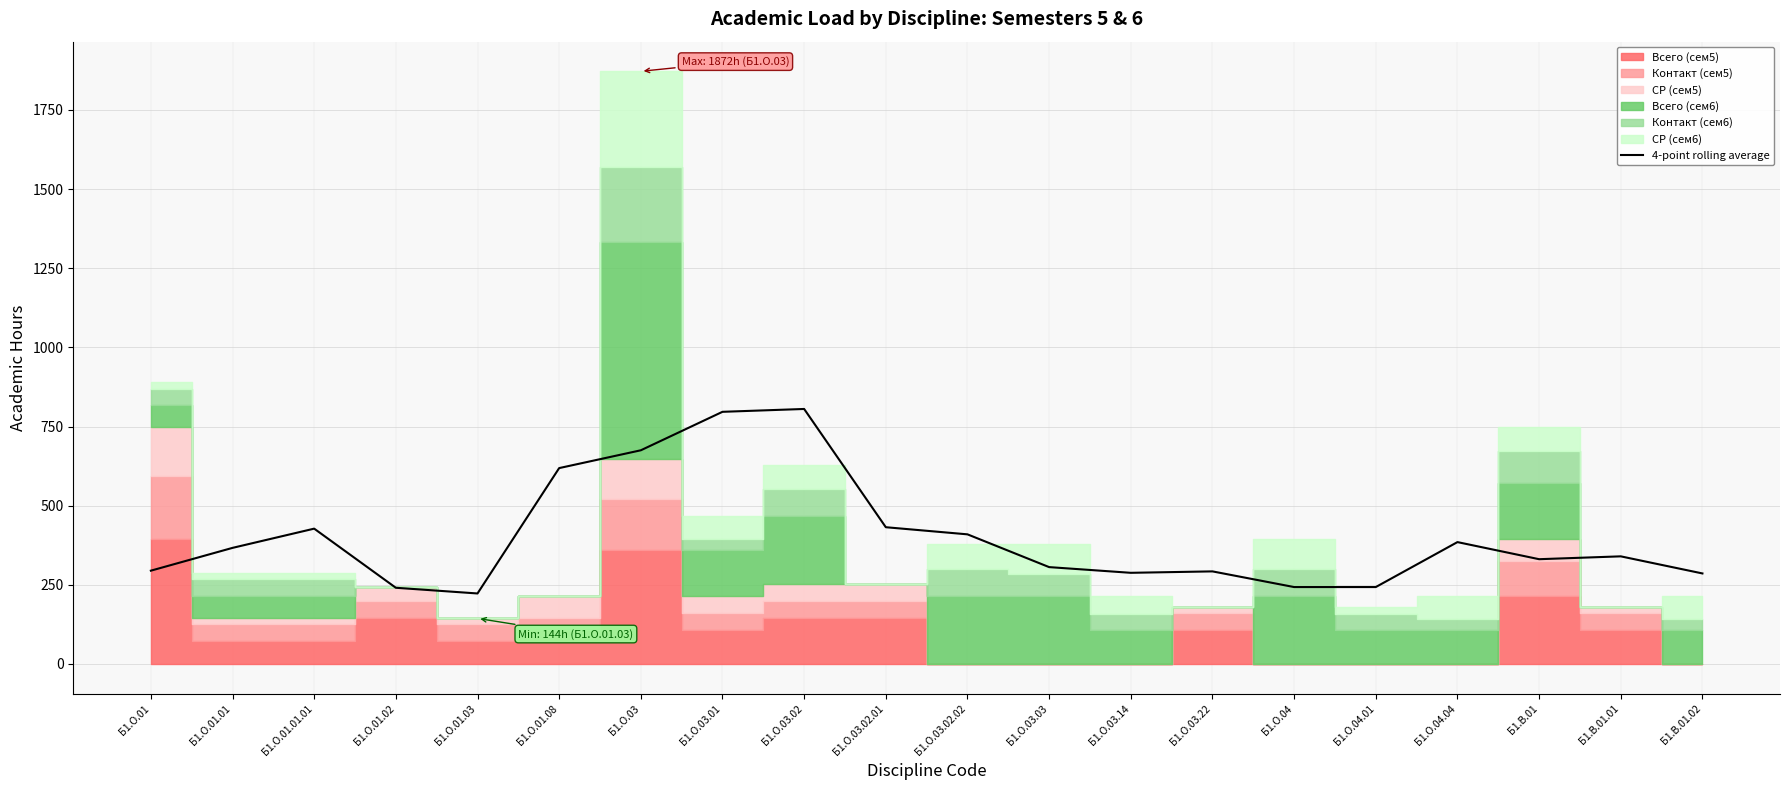

What is the value of the 20th point from the left?

286.0